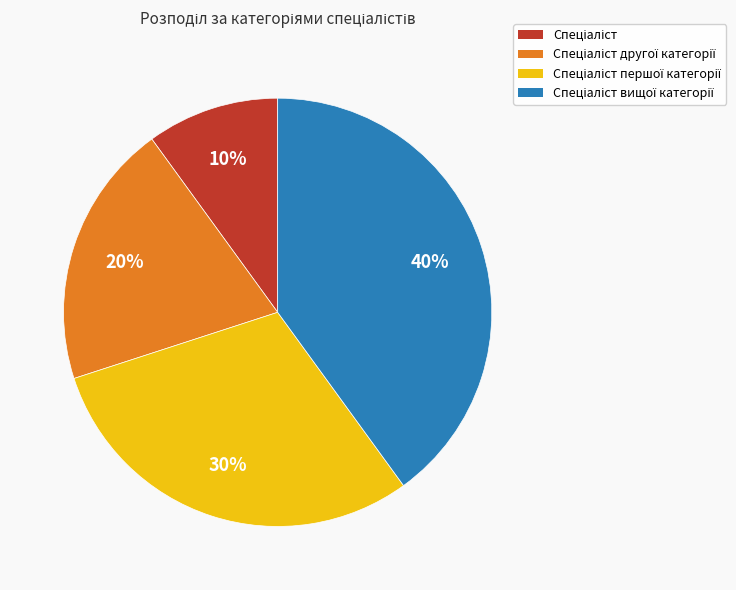

Is there a majority slice in this chart?

No